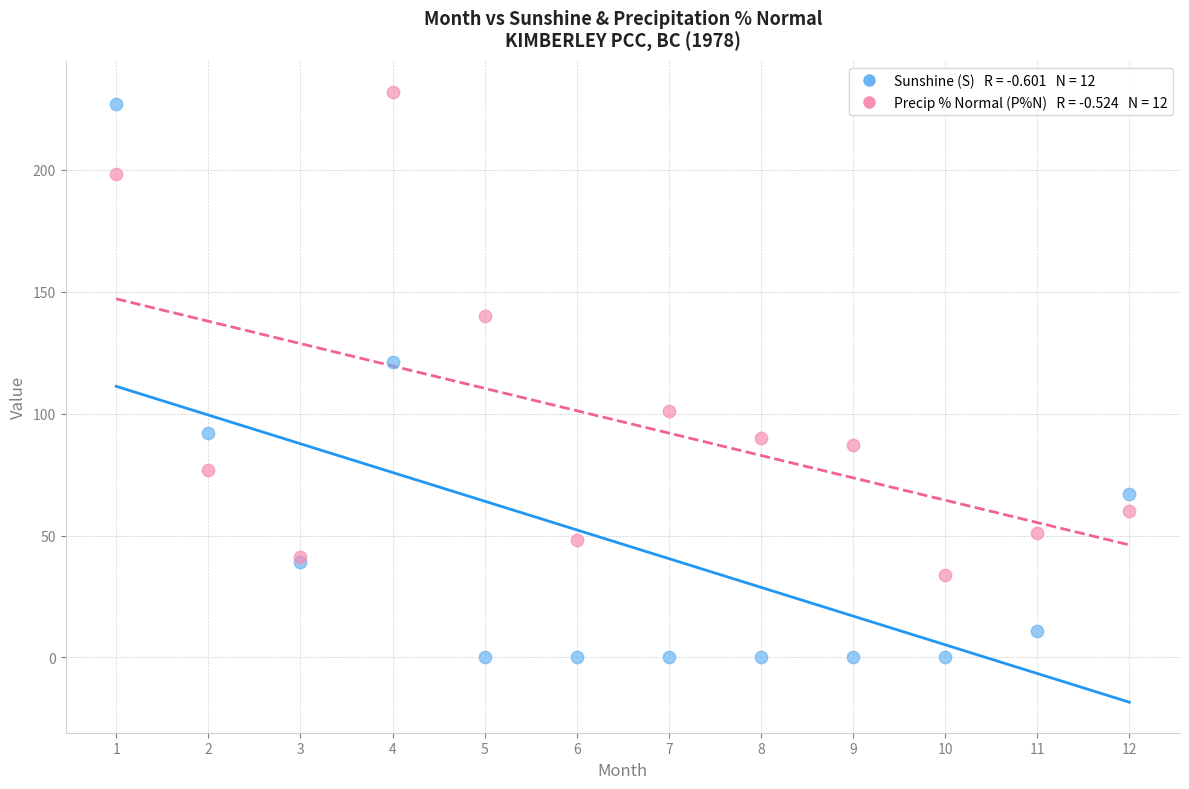

Across all series, what Y value is closest to 116?

121